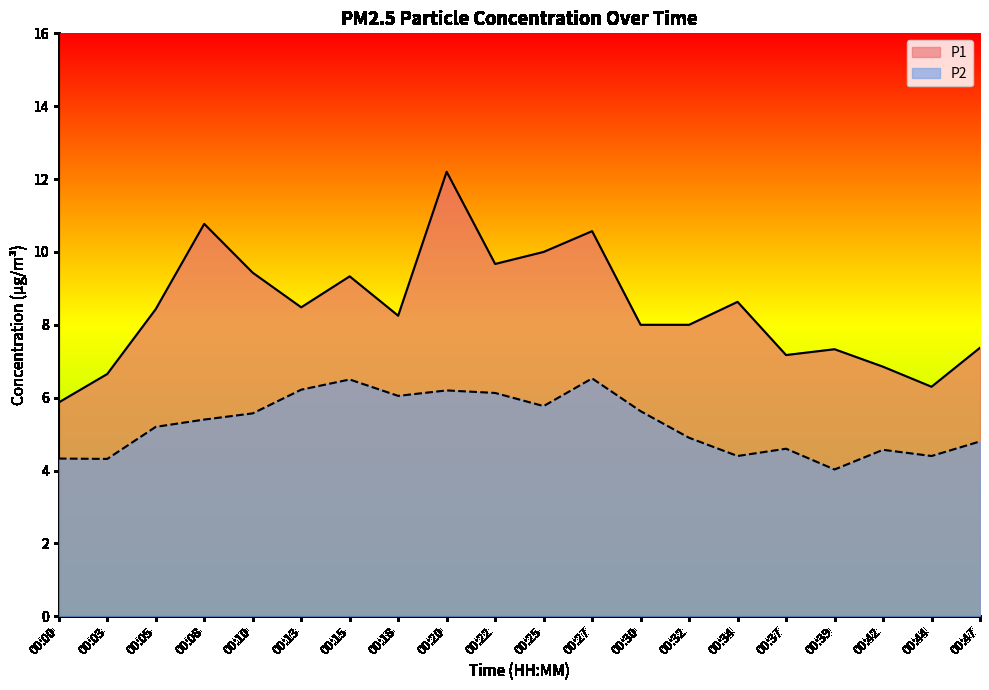

What is the sum of the P1 values at 00:25 and 00:44?

16.3